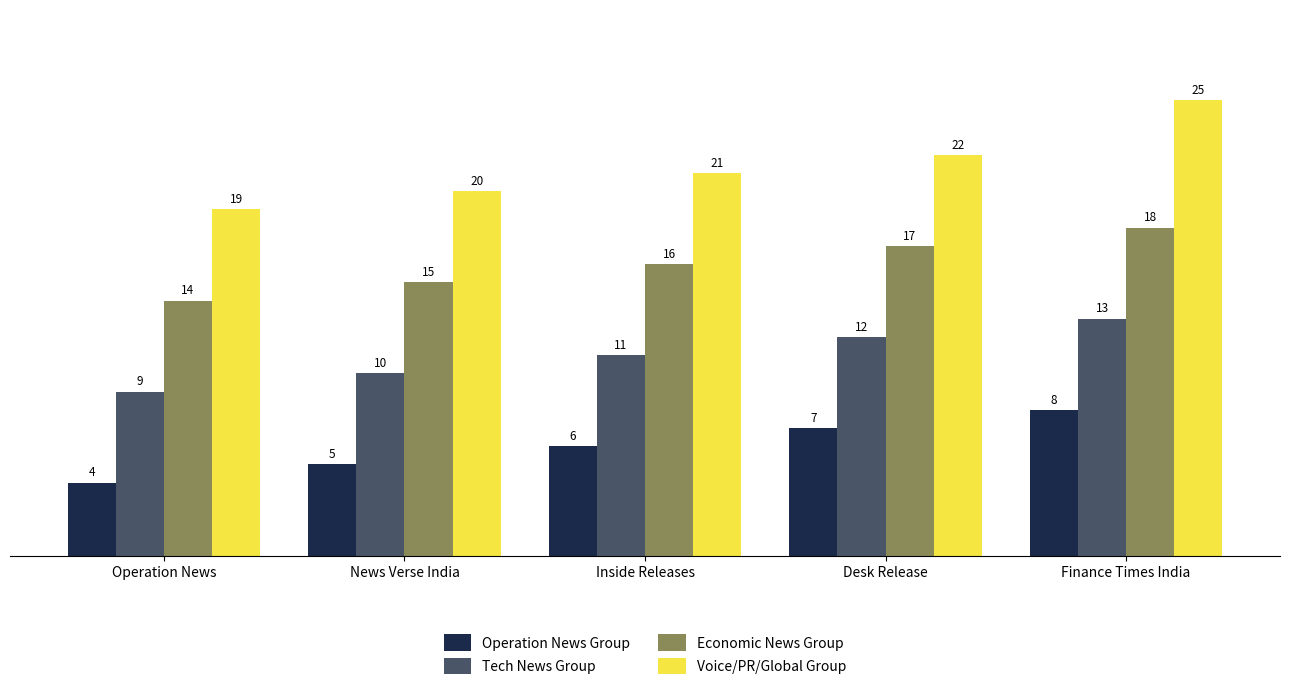

What is the lowest value of the Voice/PR/Global Group series?

19